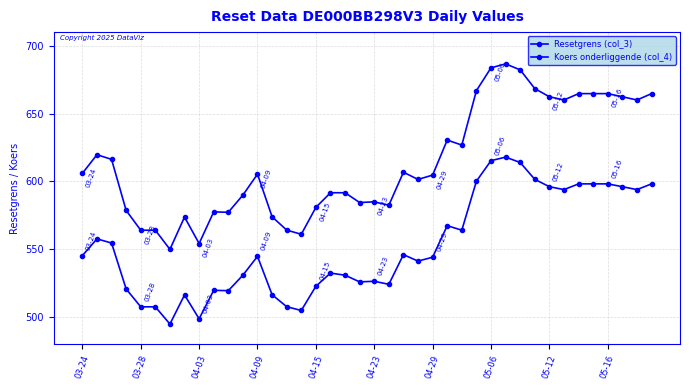

True or false: Koers onderliggende (col_4) and Resetgrens (col_3) cross at least once.

False